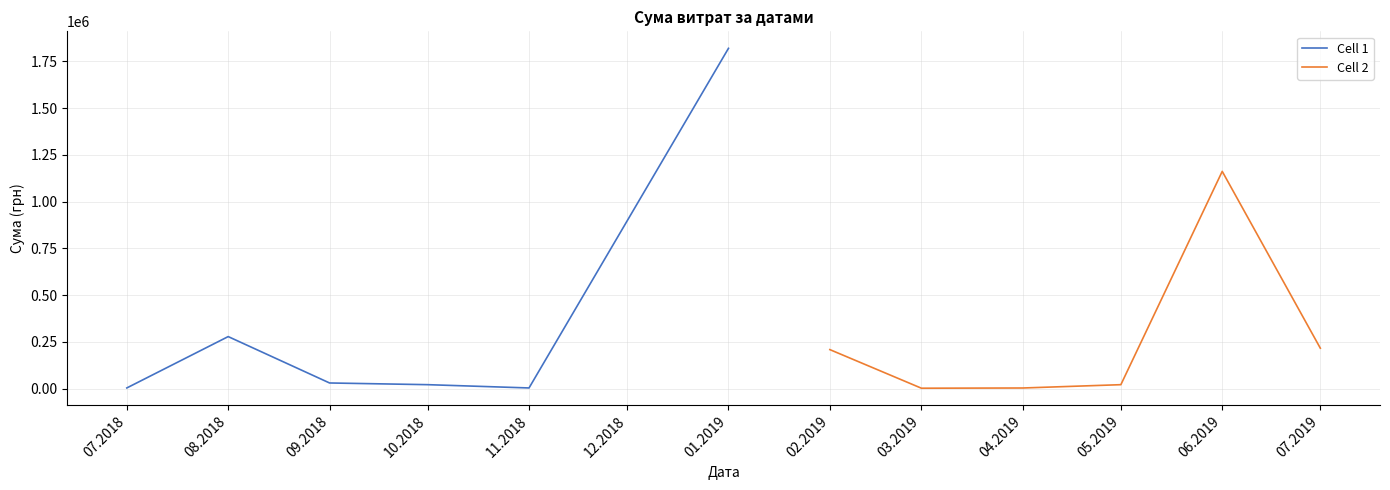

Which series has the largest total across all categories?

Cell 1